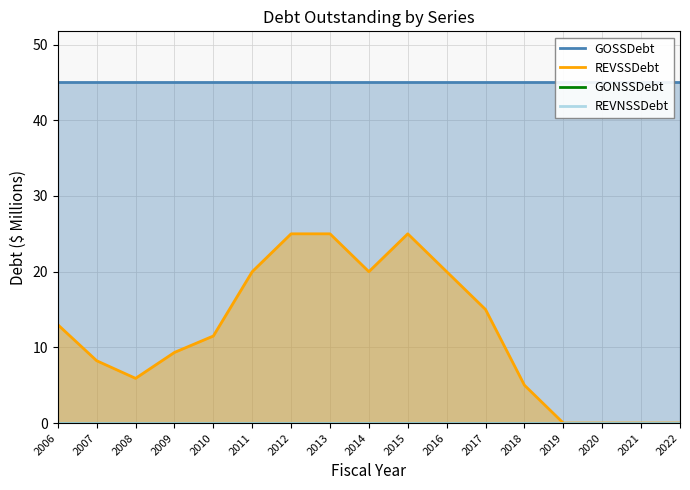

Reading left to right, what are all the values shown in this chart?

GOSSDebt: 45.0	45.0	45.0	45.0	45.0	45.0	45.0	45.0	45.0	45.0	45.0	45.0	45.0	45.0	45.0	45.0	45.0
REVSSDebt: 13.0	8.2	5.9	9.3	11.5	20.0	25.0	25.0	20.0	25.0	20.0	15.0	5.0	0.0	0.0	0.0	0.0
GONSSDebt: 0.0	0.0	0.0	0.0	0.0	0.0	0.0	0.0	0.0	0.0	0.0	0.0	0.0	0.0	0.0	0.0	0.0
REVNSSDebt: 0.0	0.0	0.0	0.0	0.0	0.0	0.0	0.0	0.0	0.0	0.0	0.0	0.0	0.0	0.0	0.0	0.0